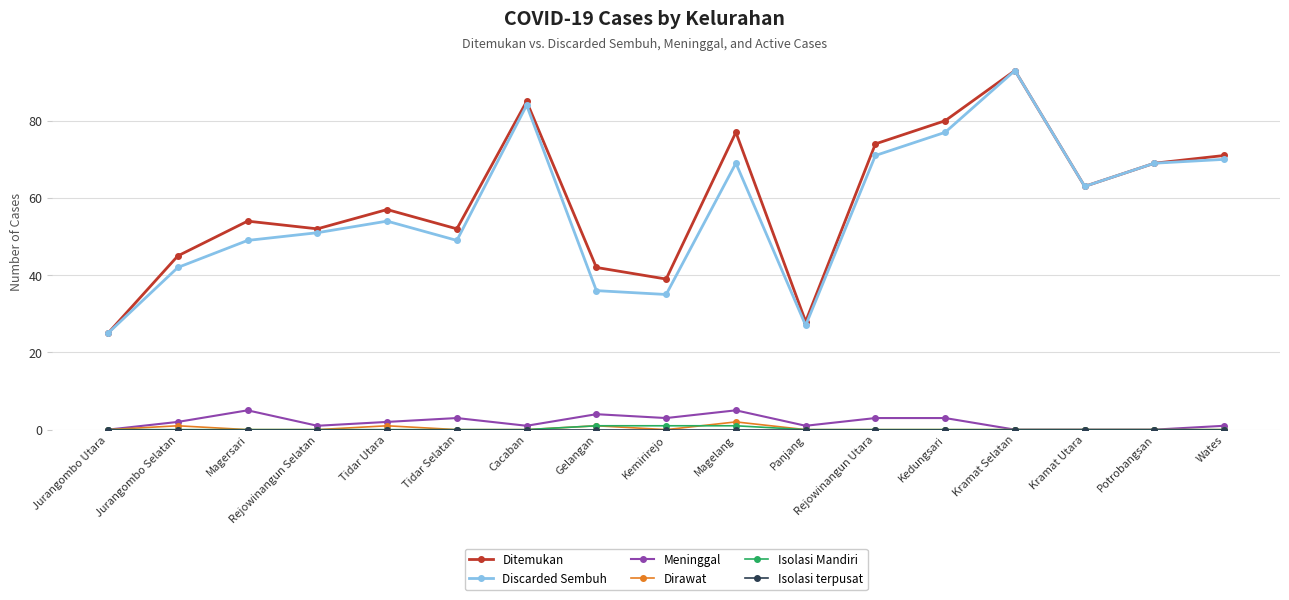

True or false: Meninggal and Discarded Sembuh intersect in this chart.

False